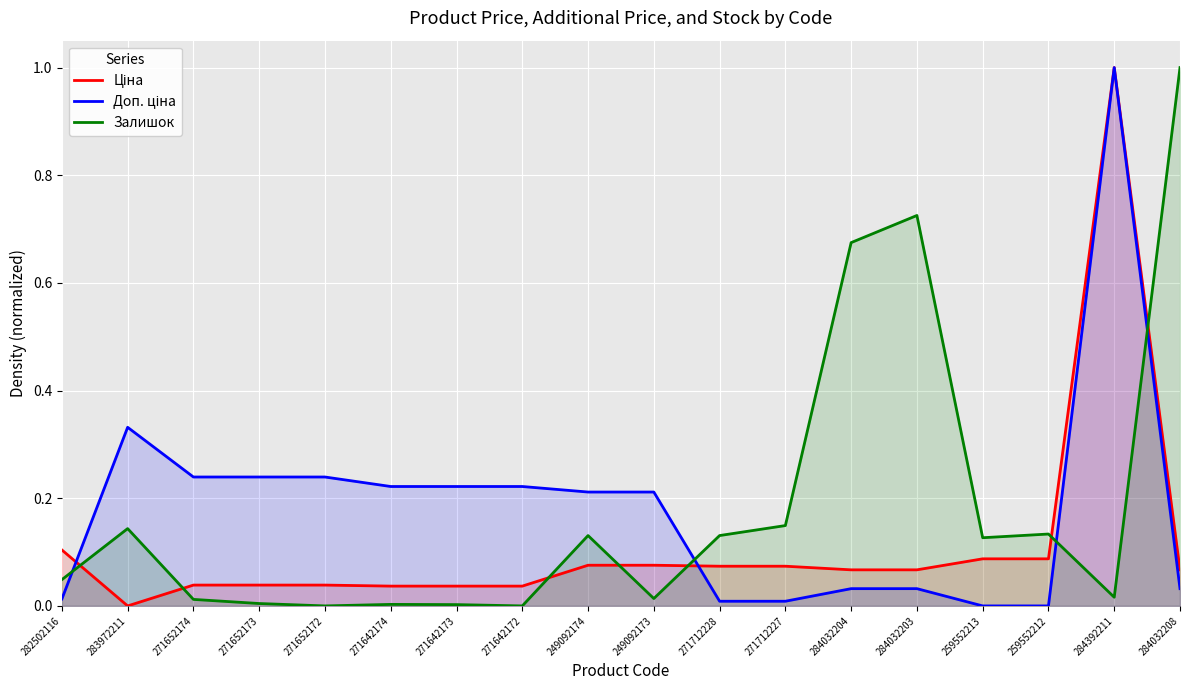

Where is Залишок nearest to the value 0?

271652172